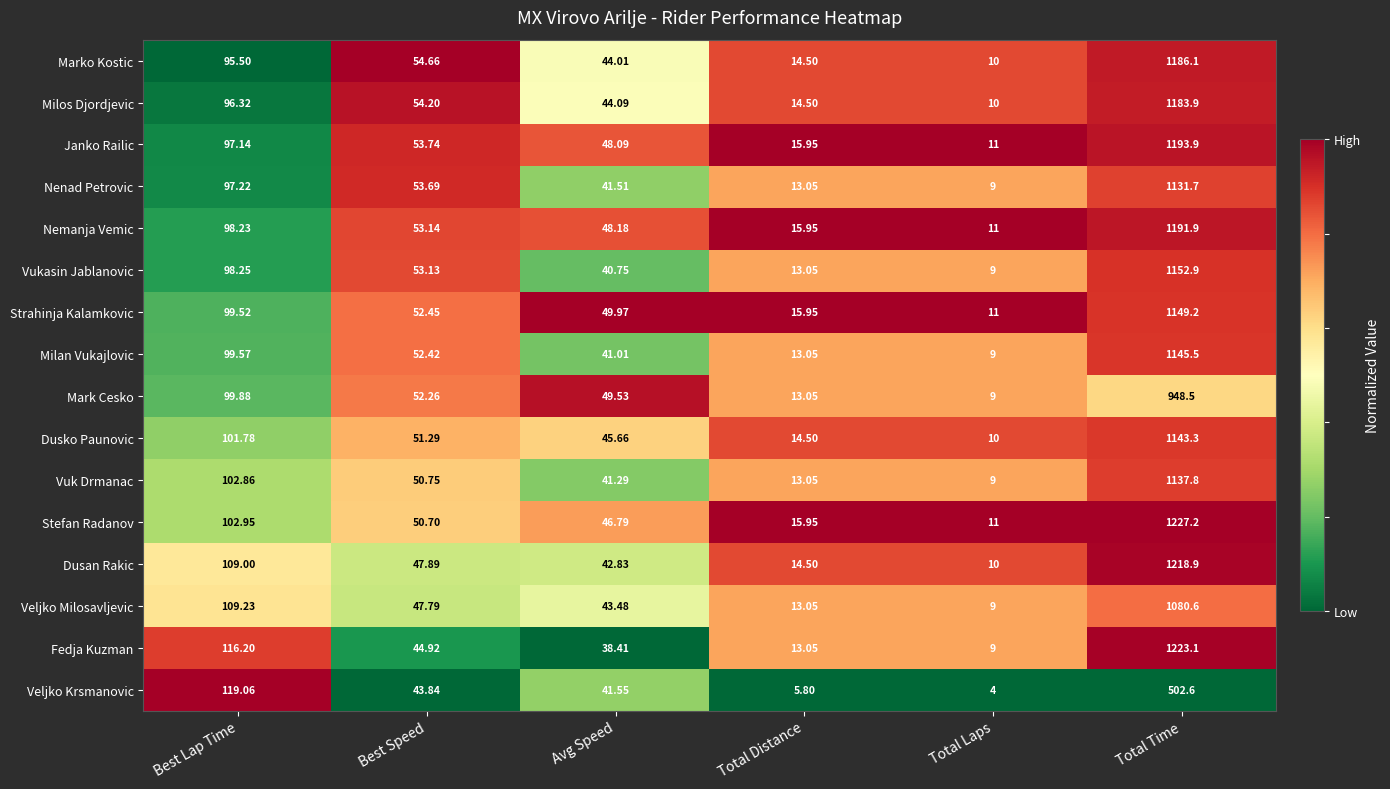

List the series in order of their peak value, highest first.

Stefan Radanov, Fedja Kuzman, Dusan Rakic, Janko Railic, Nemanja Vemic, Marko Kostic, Milos Djordjevic, Vukasin Jablanovic, Strahinja Kalamkovic, Milan Vukajlovic, Dusko Paunovic, Vuk Drmanac, Nenad Petrovic, Veljko Milosavljevic, Mark Cesko, Veljko Krsmanovic